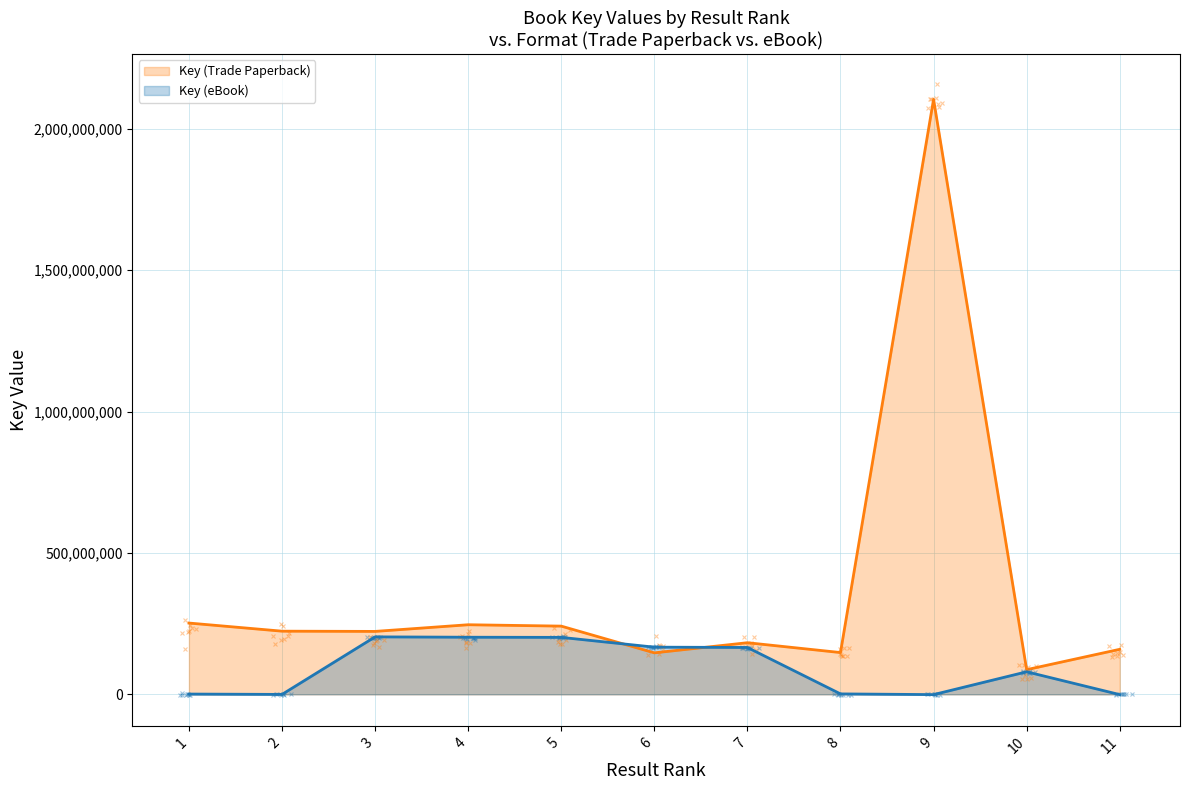

Rank the categories by Key (Trade Paperback) value from lowest to highest.

10, 6, 8, 11, 7, 3, 2, 5, 4, 1, 9